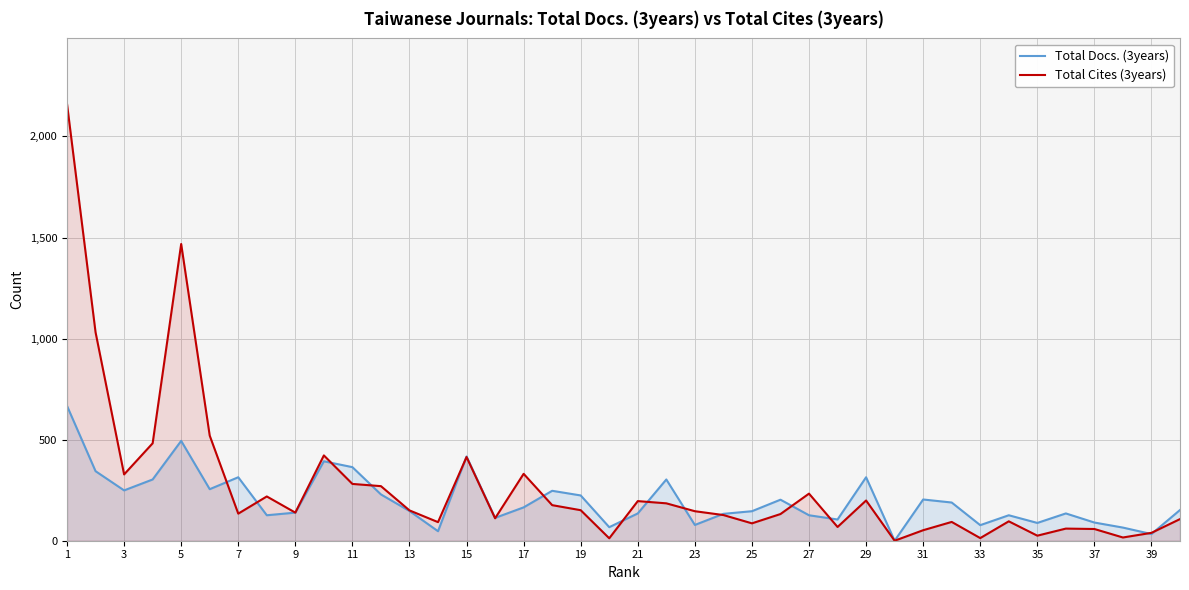

Rank the series by their maximum value, from lowest to highest.

Total Docs. (3years), Total Cites (3years)